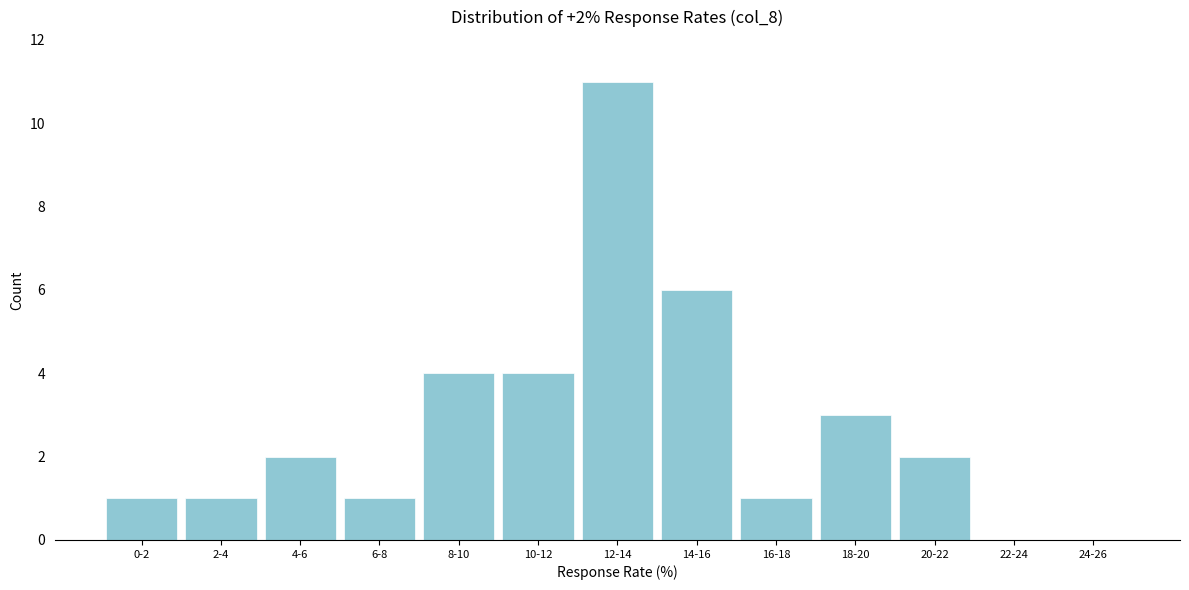

Reading right to left, extract all data points from this chart.

24-26=0	22-24=0	20-22=2	18-20=3	16-18=1	14-16=6	12-14=11	10-12=4	8-10=4	6-8=1	4-6=2	2-4=1	0-2=1